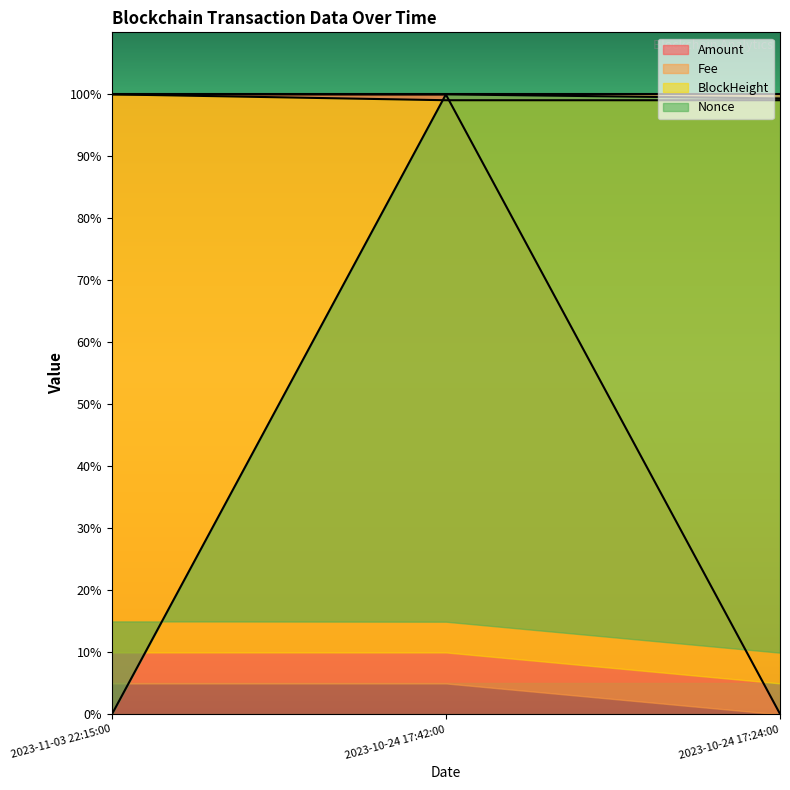

What is the label of the 3rd point from the right?

2023-11-03 22:15:00